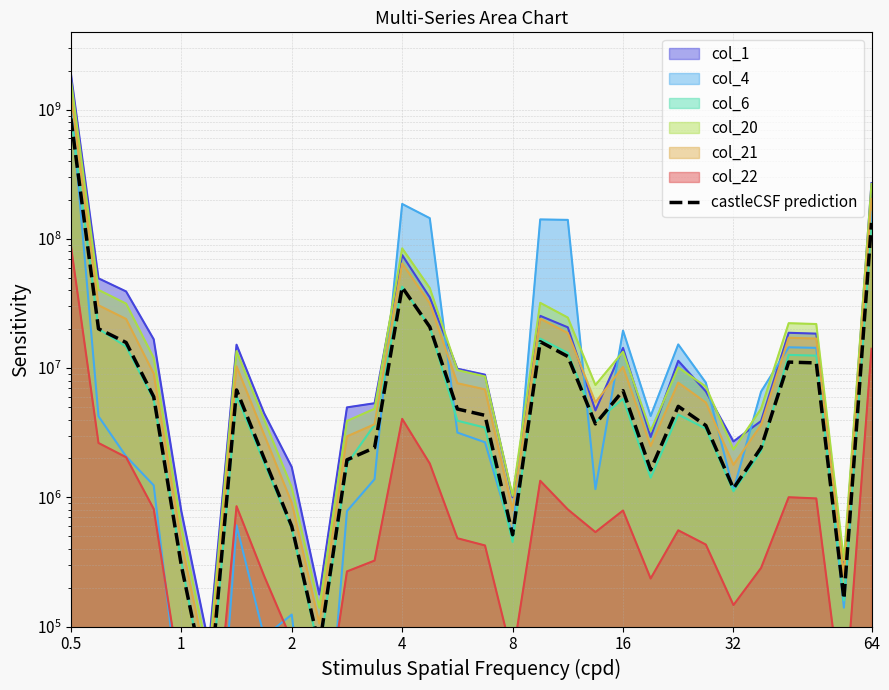

What is the average value?

39695802.7